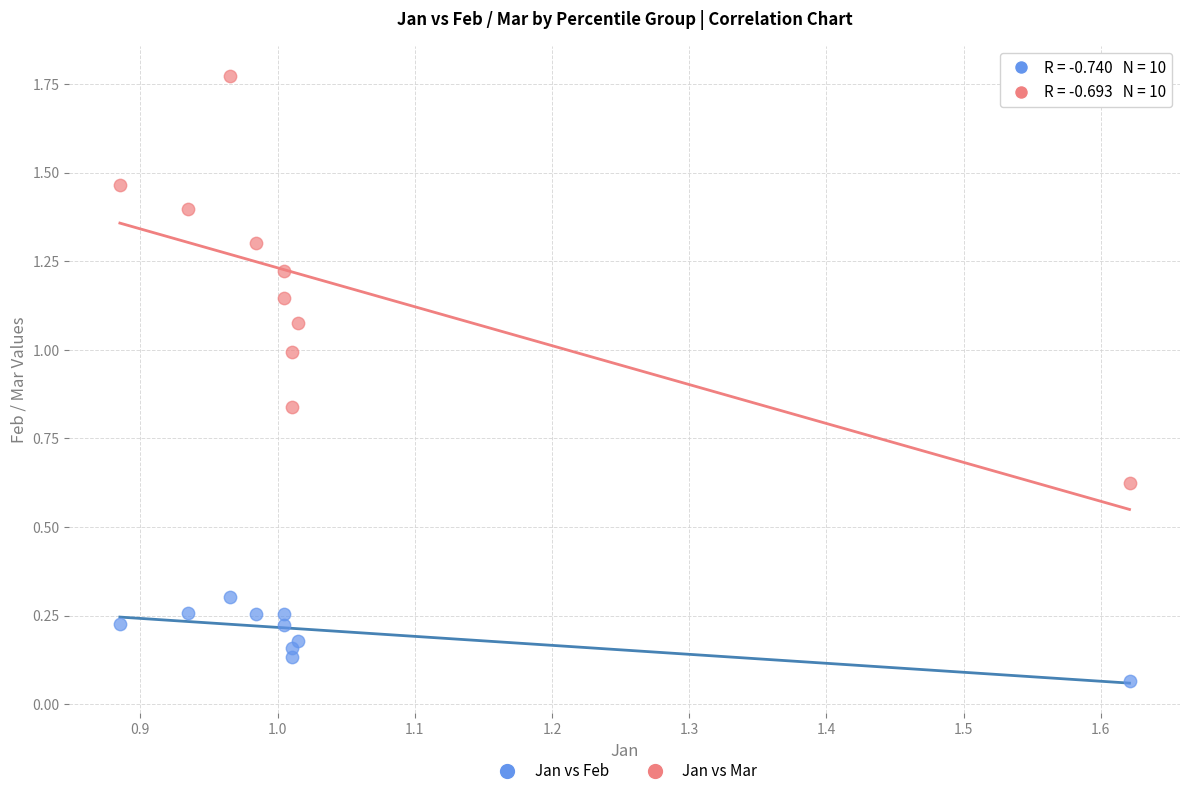

What is the X range (max minus min) for the scatter plot?

0.7